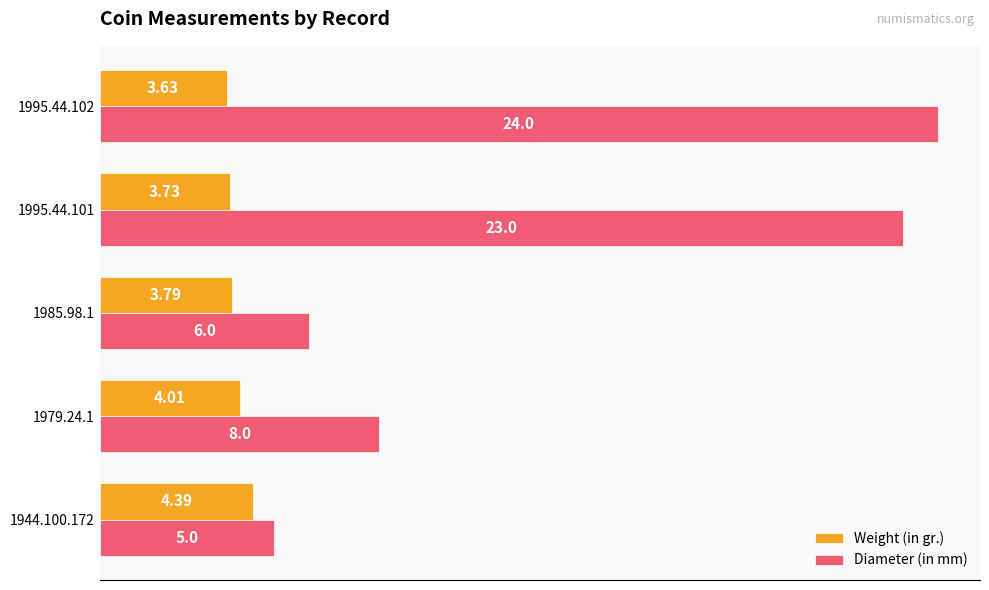

Which series changed the most between 1979.24.1 and 1995.44.102?

Diameter (in mm)